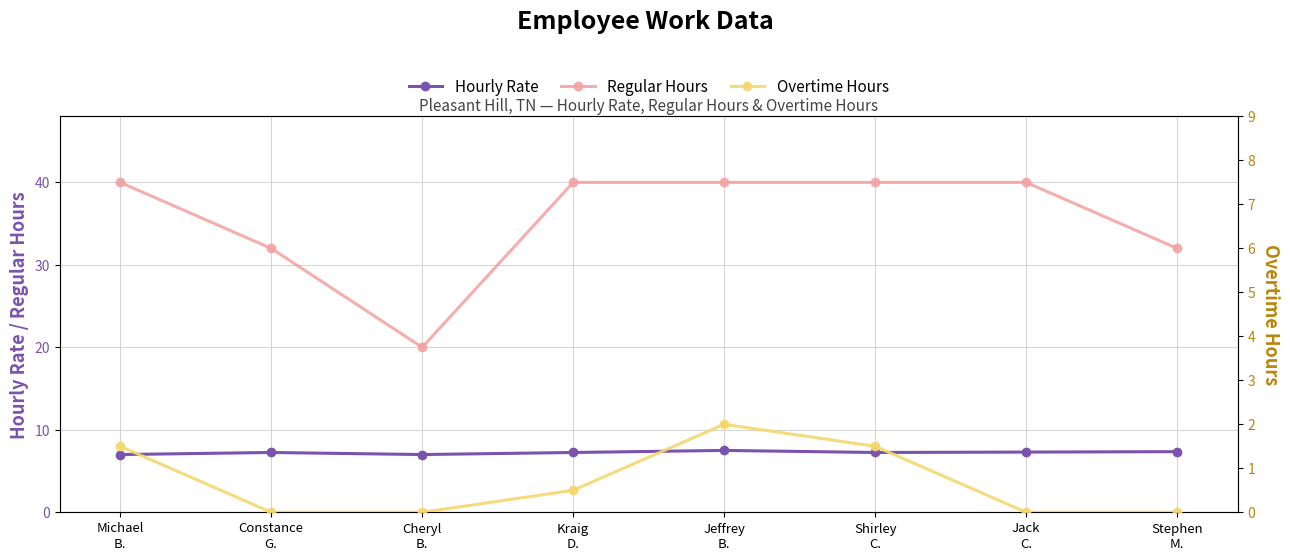

What is the highest value of the Hourly Rate series?

7.5